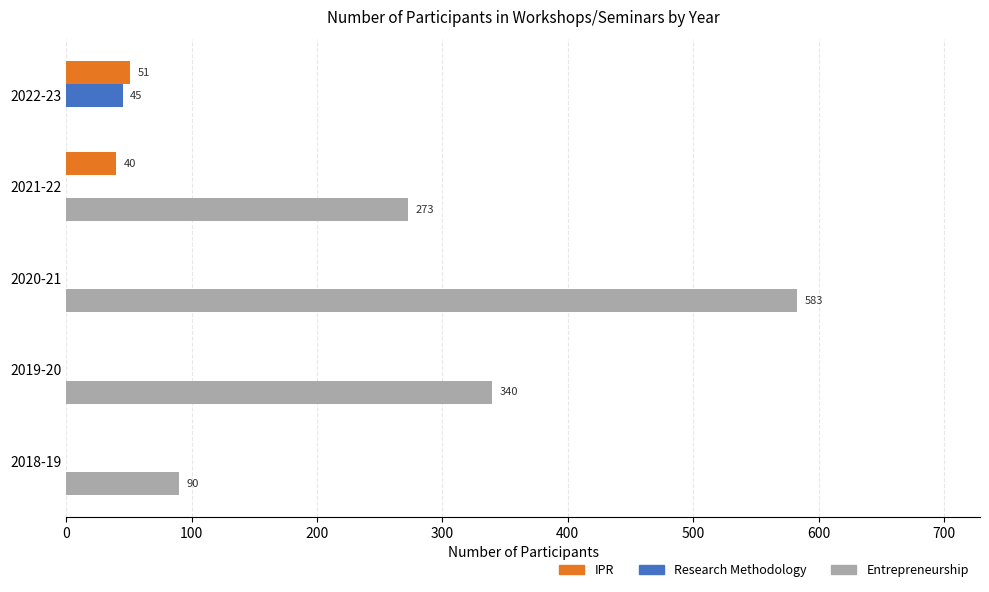

Count the Entrepreneurship values in the range 90 to 340.

3